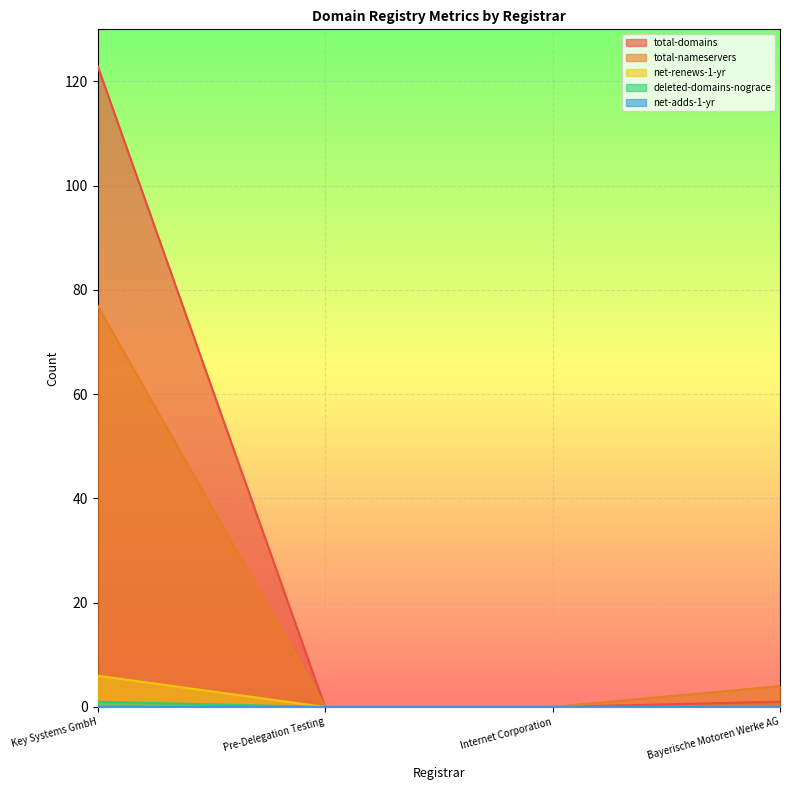

At which label is total-domains closest to 61?

Bayerische Motoren Werke AG